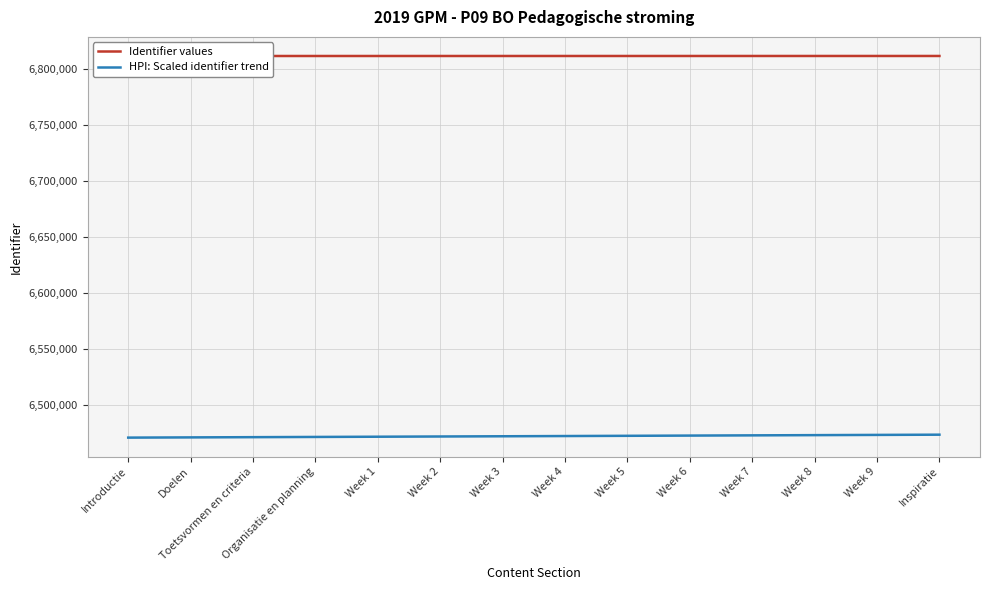

Is it true that HPI: Scaled identifier trend equals 6473122.6 at Week 7?

True